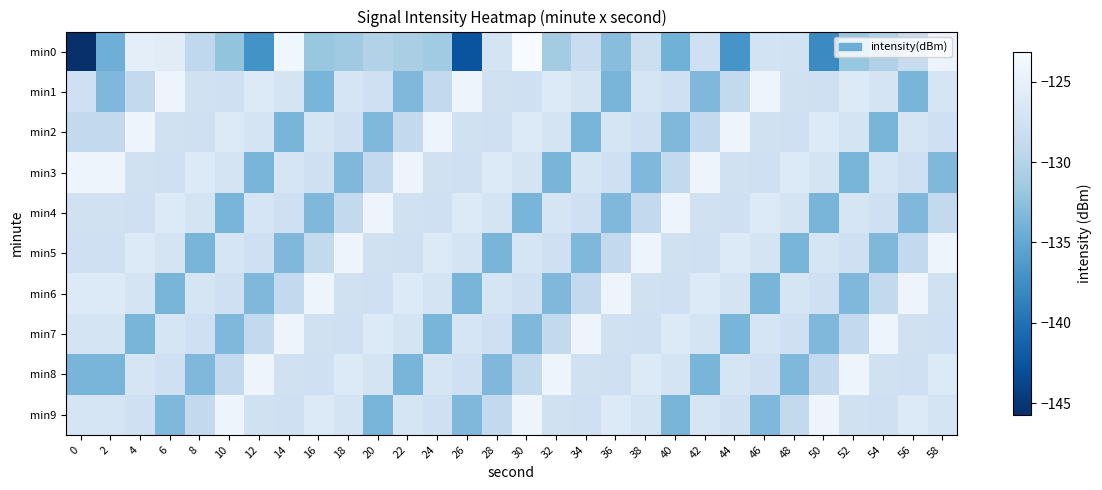

What is the smallest value displayed?

-145.7